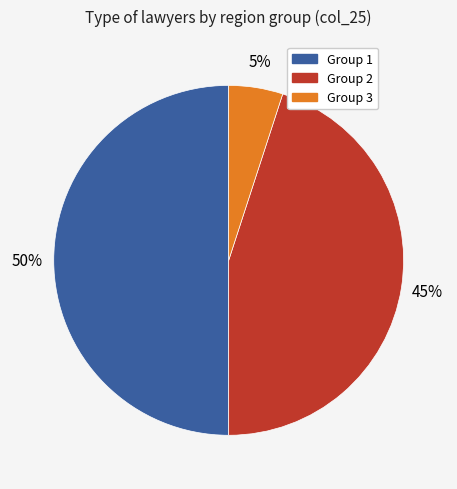

To the nearest percent, what is the combined percentage of Group 3 and Group 1?

55%